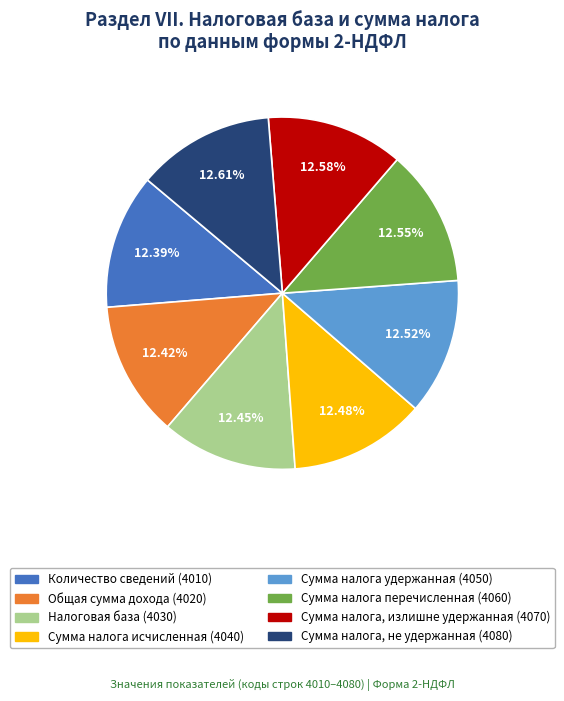

To the nearest percent, what percentage of the pie is Сумма налога перечисленная?

13%